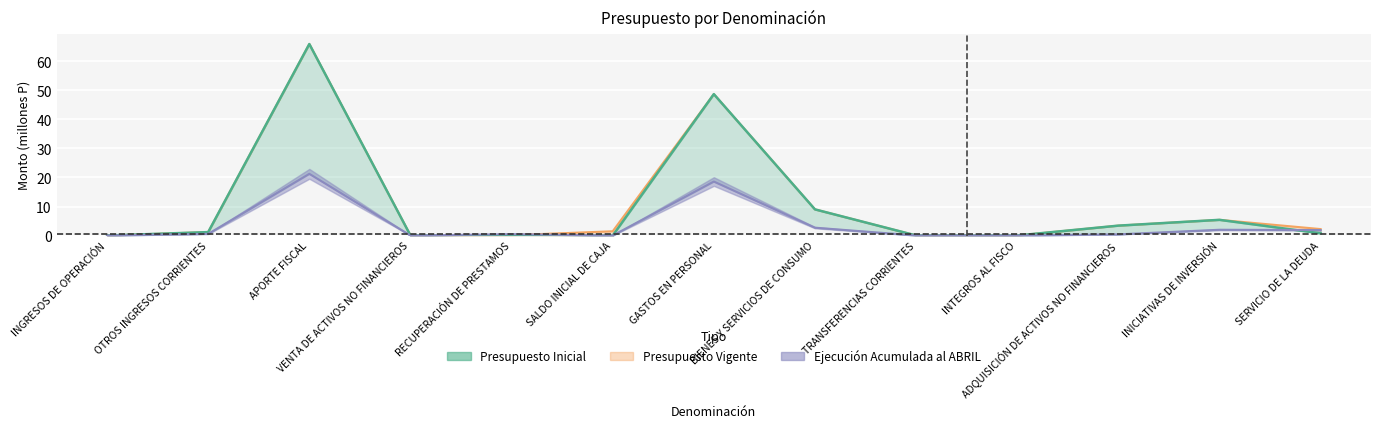

Is it true that Presupuesto Inicial equals 0.0 at INTEGROS AL FISCO?

True